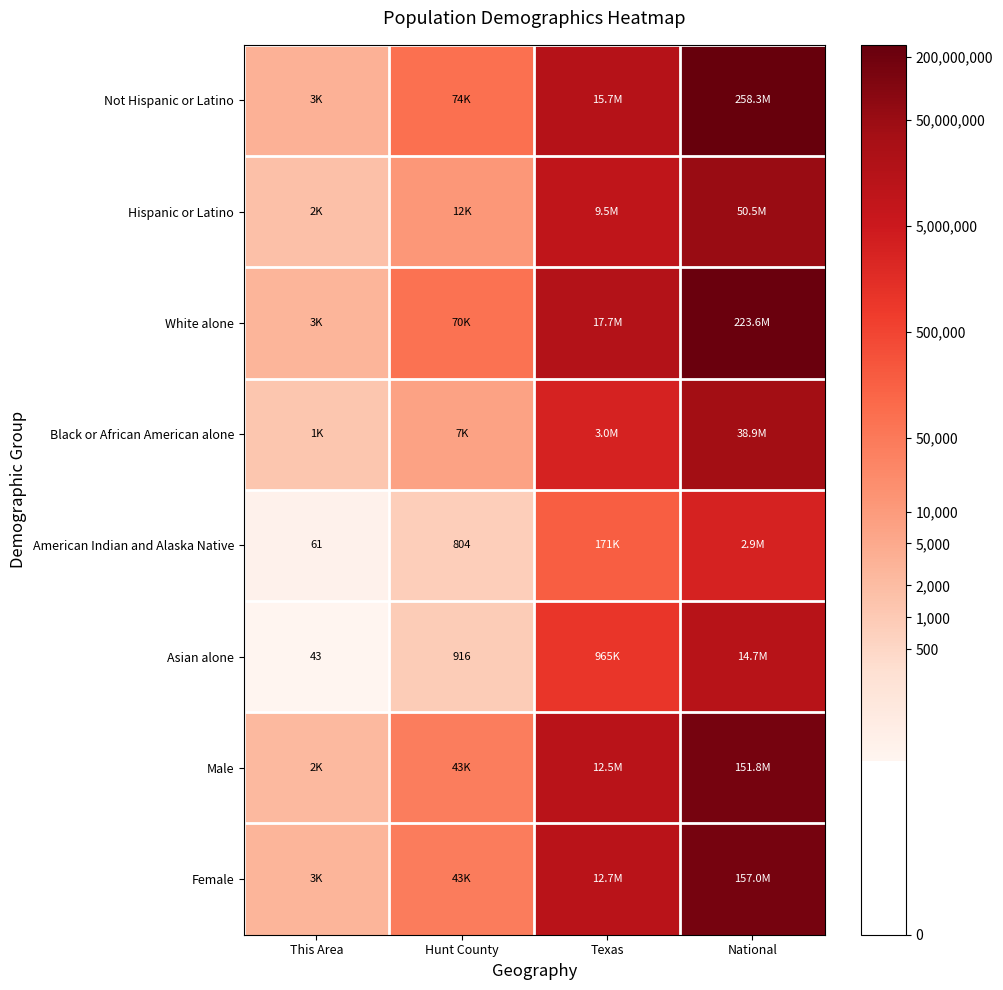

Is the value of Female at Texas greater than the value of Asian alone at National?

No